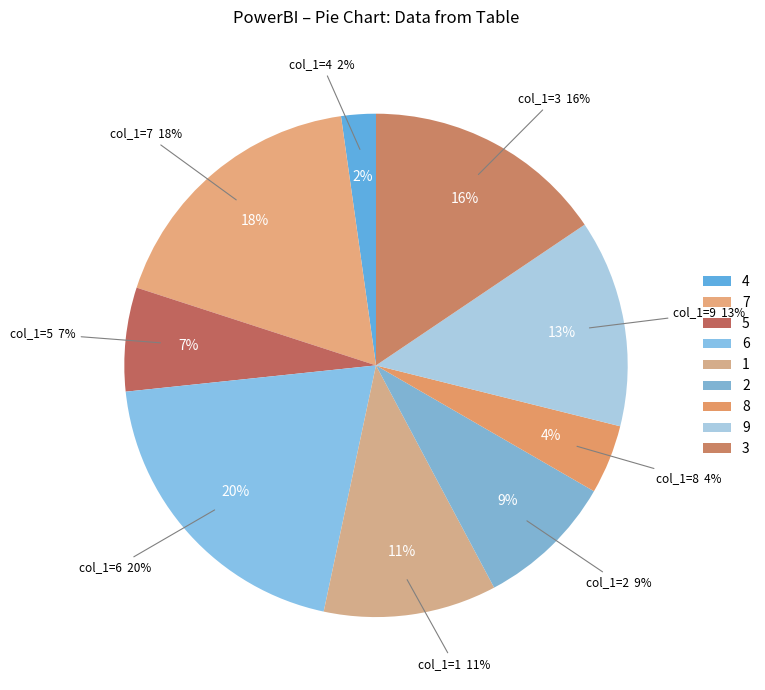

Count the number of slices in the pie.

9